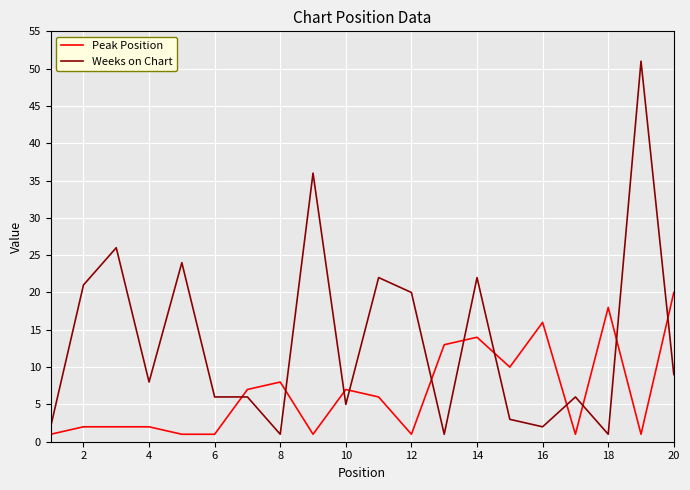

Which series has the largest range (max minus min)?

Weeks on Chart